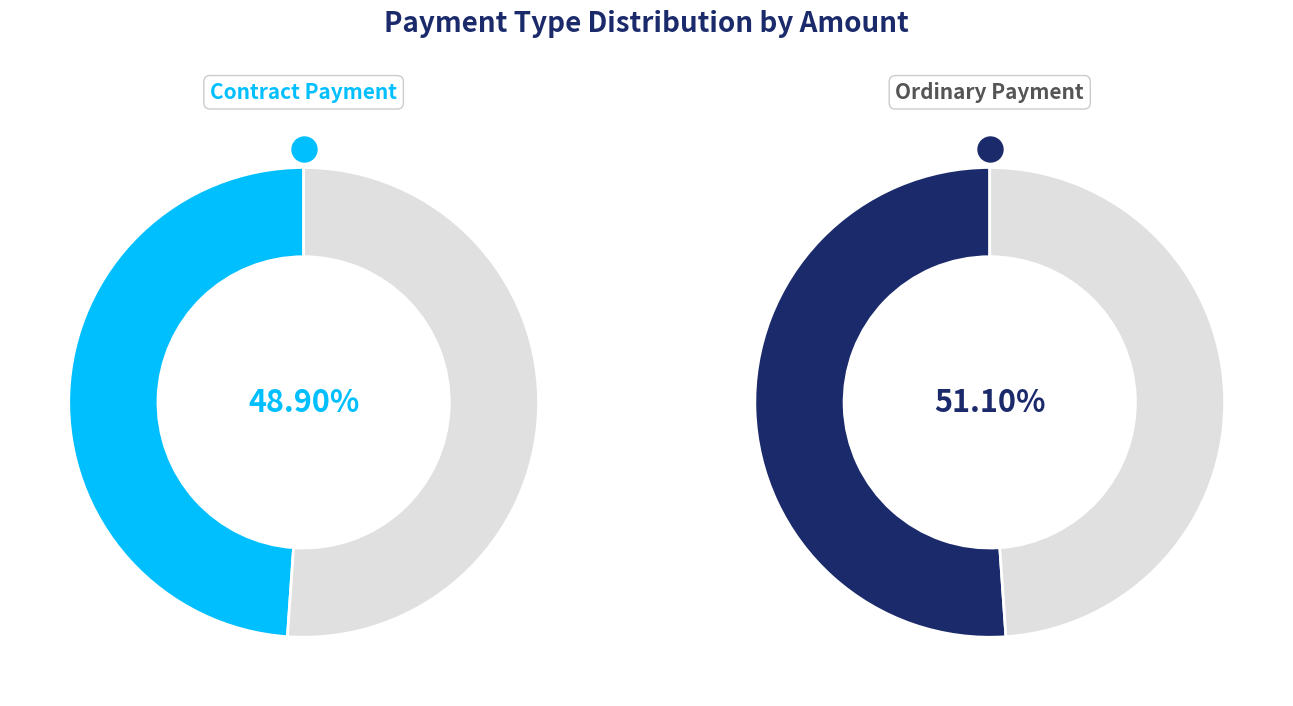

Which category has the biggest portion of the pie?

Ordinary Payment